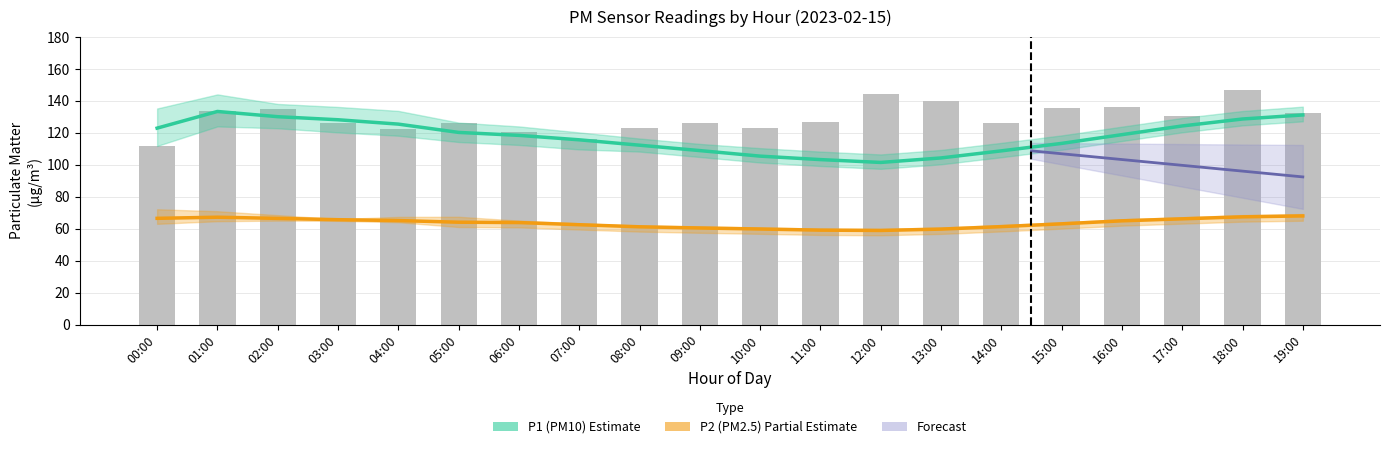

What is the difference between the second highest and second lowest values in the P2_lower series?

8.9